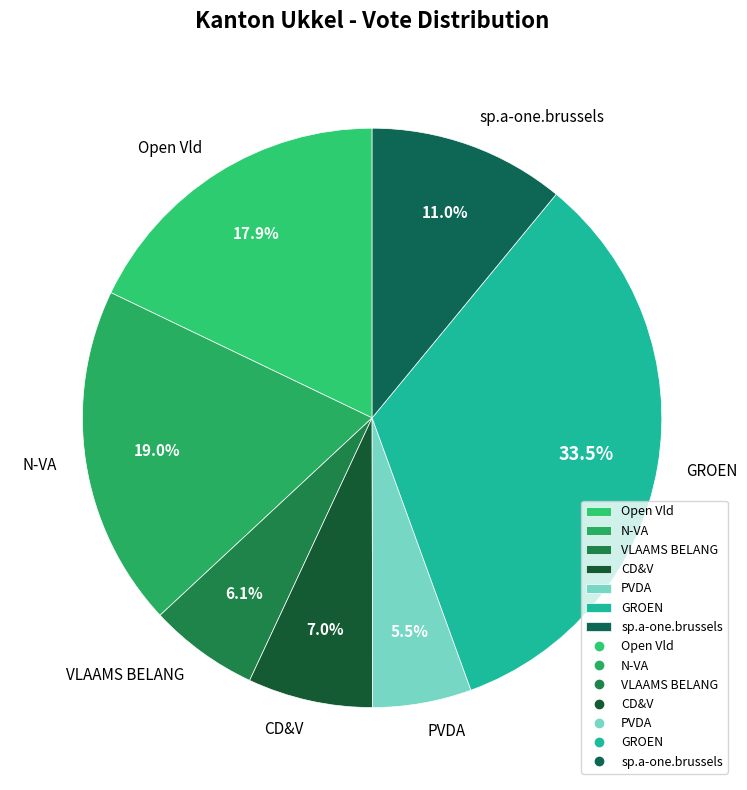

What percentage do GROEN and Open Vld together represent?

51.4%